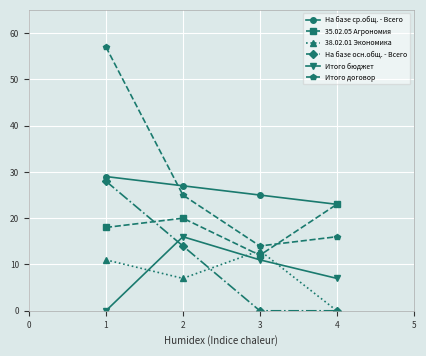

Reading right to left, list all the values displayed in this chart.

На базе ср.общ. - Всего: 23	25	27	29
35.02.05 Агрономия: 23	12	20	18
38.02.01 Экономика: 0	13	7	11
На базе осн.общ. - Всего: 0	0	14	28
Итого бюджет: 7	11	16	0
Итого договор: 16	14	25	57